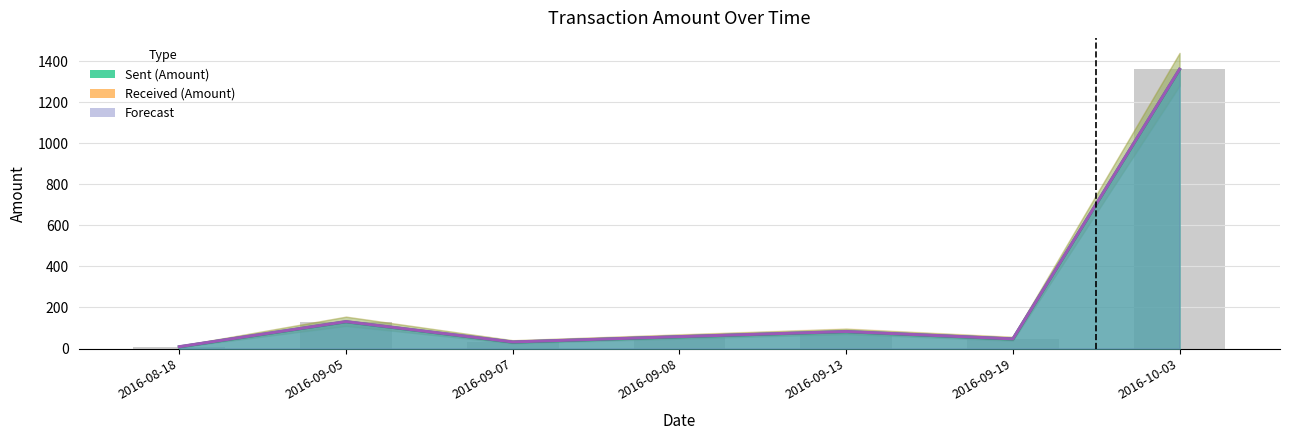

Which label corresponds to the smallest value in the chart?

2016-08-18